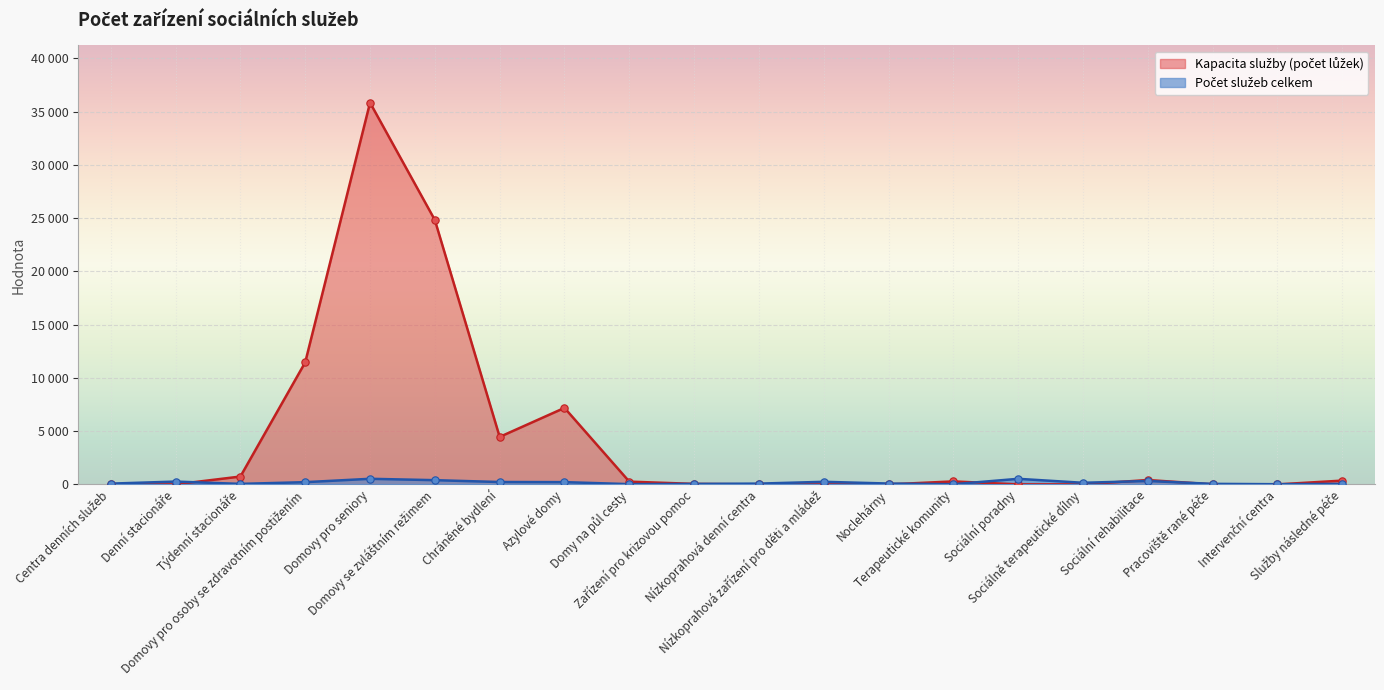

Which series contains the highest Y value?

Kapacita služby (počet lůžek)